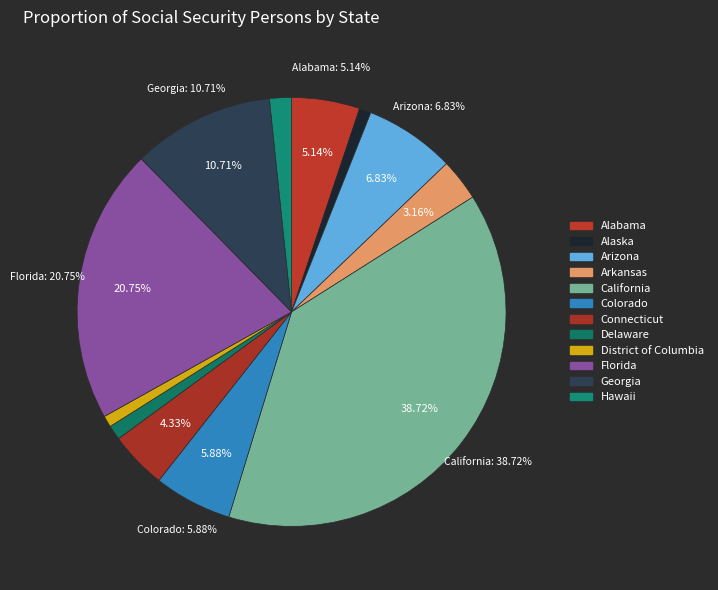

What percentage is the Florida slice, to the nearest percent?

21%